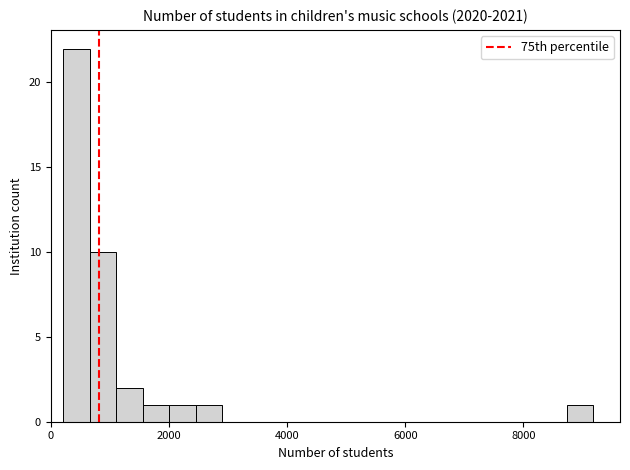

Around what value on the x-axis is the tallest bar? Give the approximate position of its centre, as read against the axis.

400